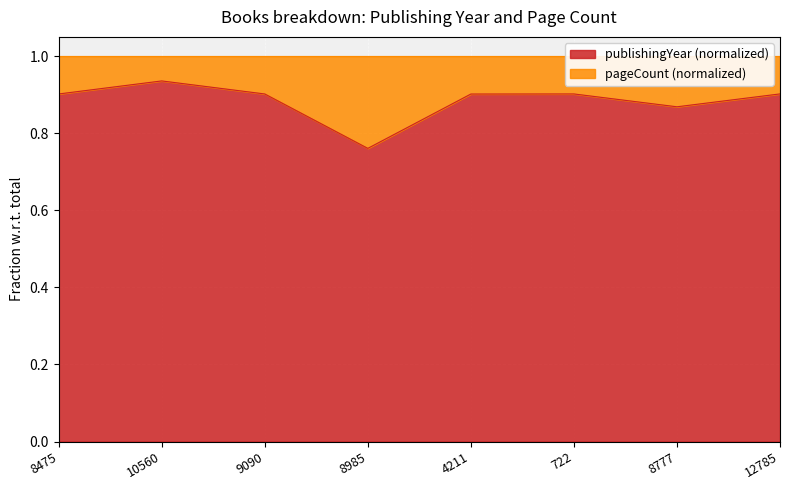

Reading left to right, extract all data points from this chart.

0.9	0.9	0.9	0.8	0.9	0.9	0.9	0.9